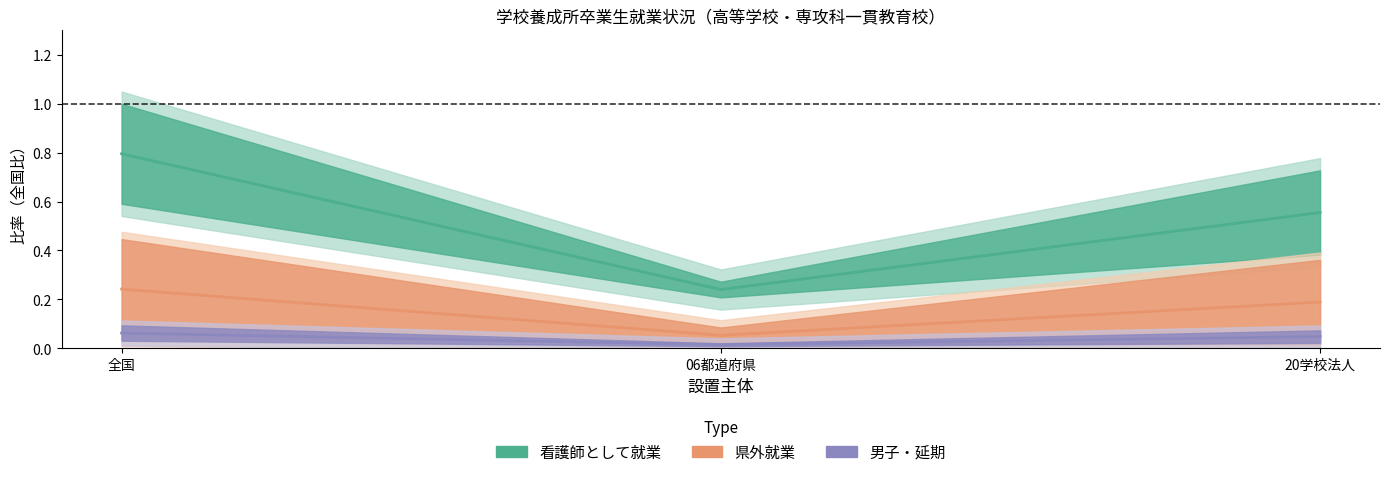

How many lines are shown in the chart?

3